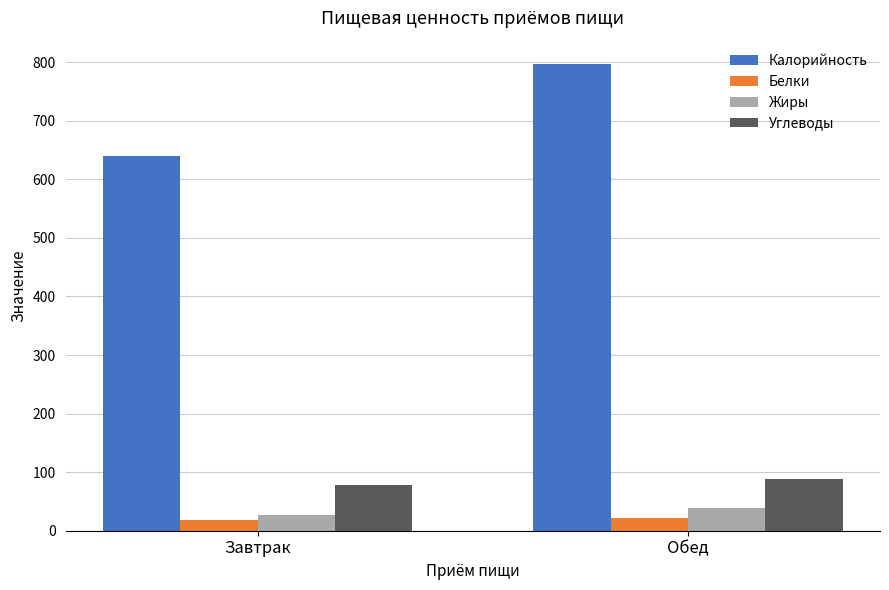

What is the difference between the maximum and minimum values in the Белки series?

2.5